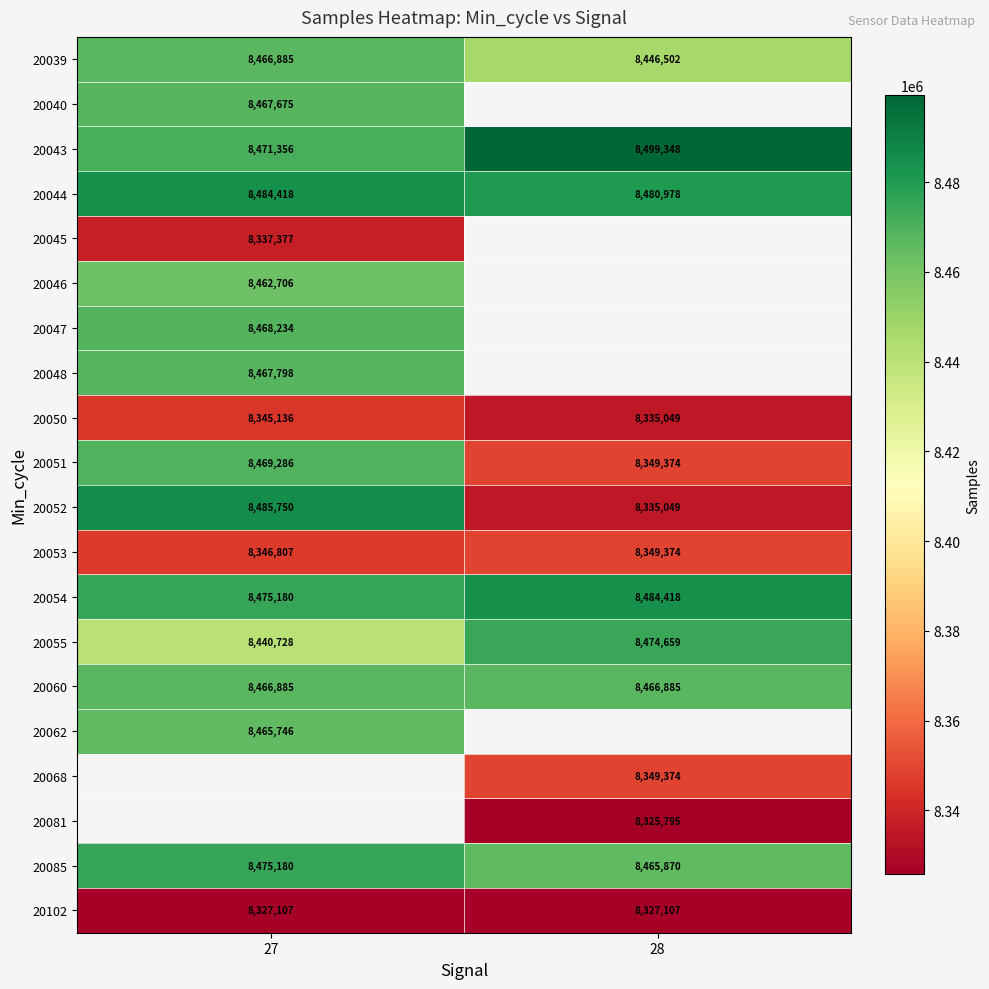

What is the difference between the maximum and minimum values in the 20054 series?

9238